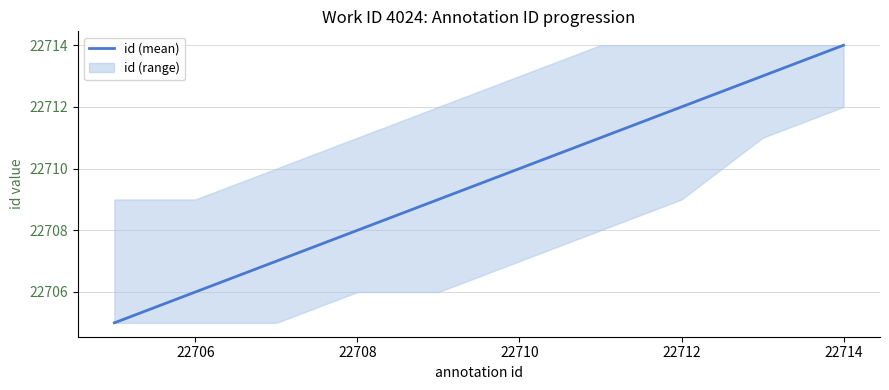

What is the minimum value for id (mean)?

22705